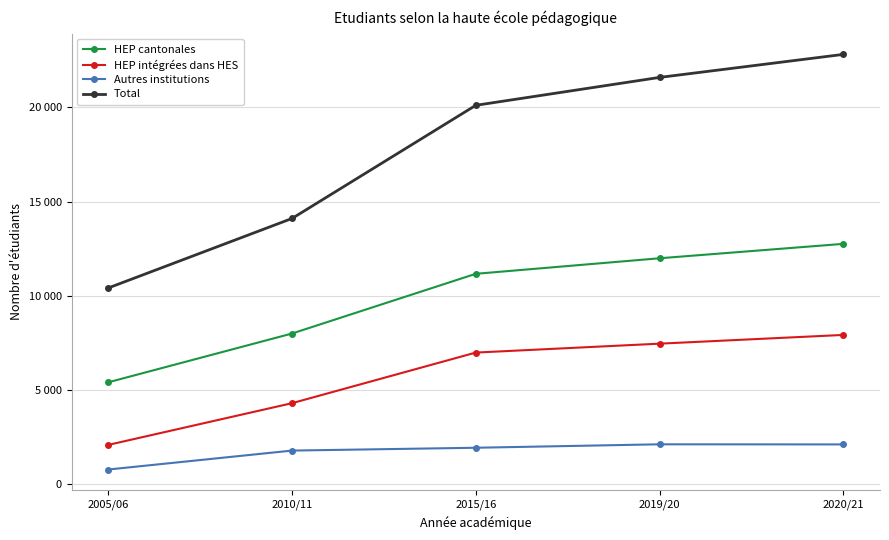

Which category has the lowest value in the HEP intégrées dans HES series?

2005/06